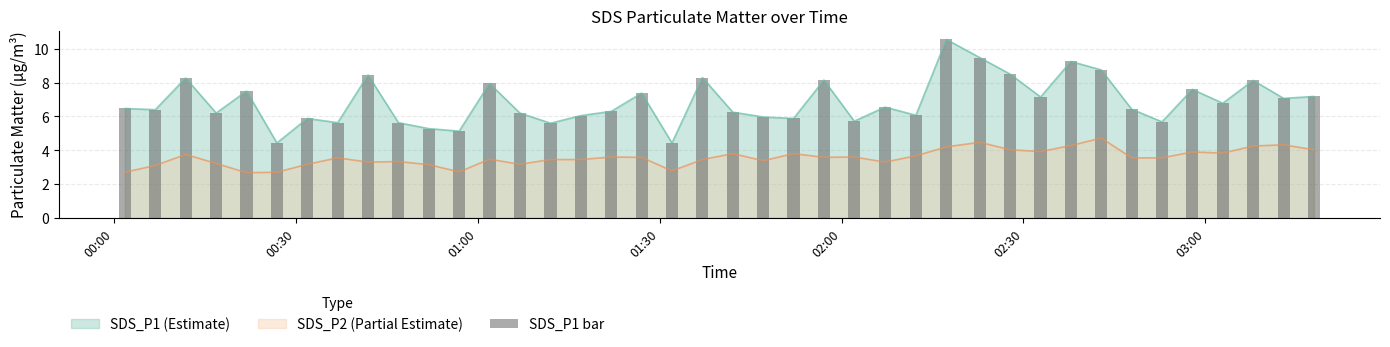

What is the minimum value for SDS_P1 (Estimate)?

4.4